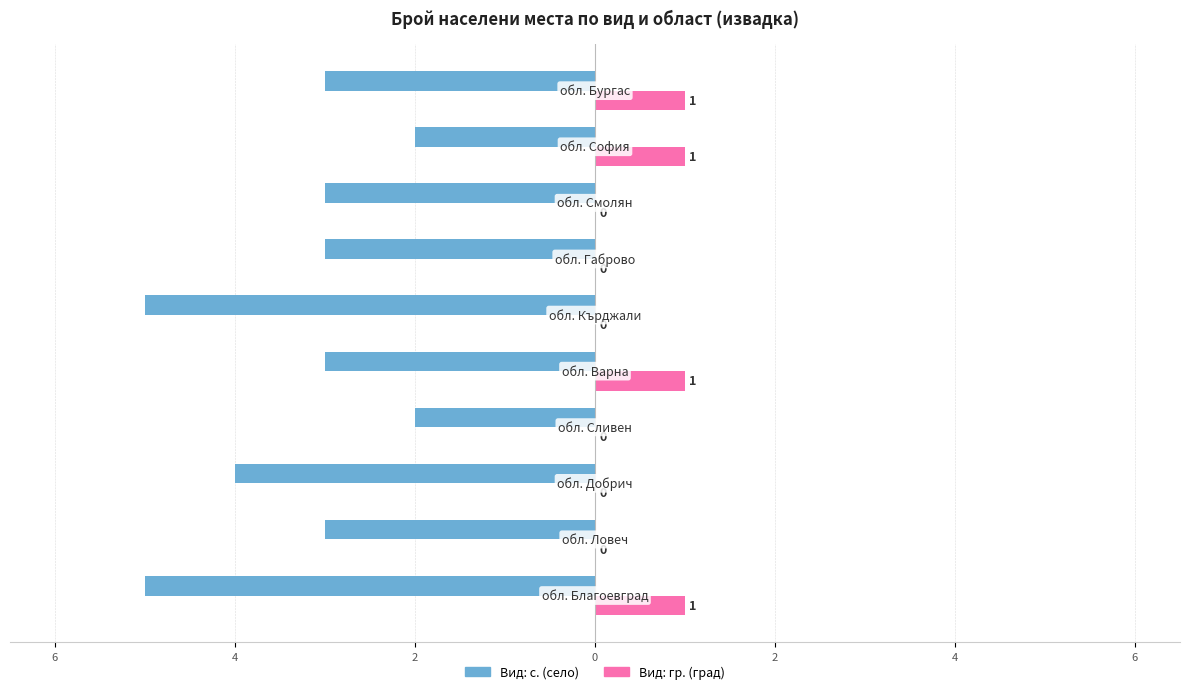

What are all the series names shown in the legend?

Вид: с. (село), Вид: гр. (град)